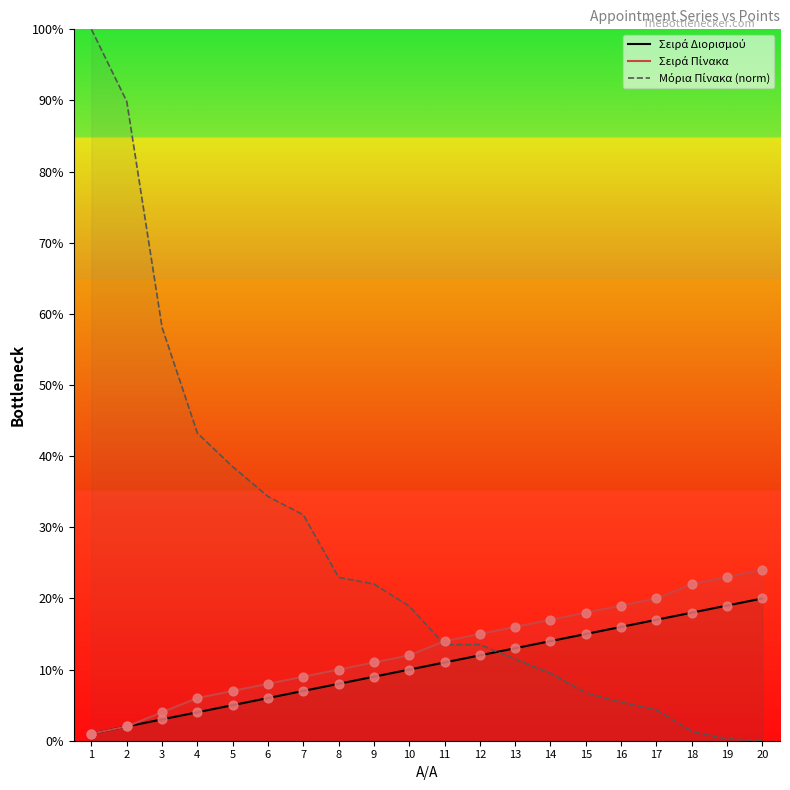

What are all the series names shown in the legend?

Σειρά Διορισμού, Σειρά Πίνακα, Μόρια Πίνακα (norm)